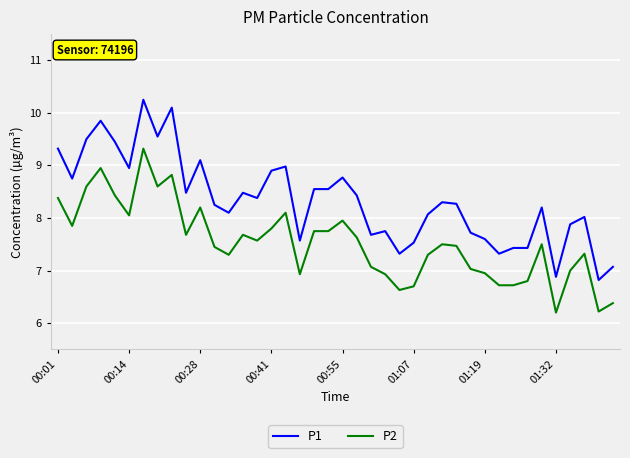

What is the difference between the maximum and minimum values in the P1 series?

3.4